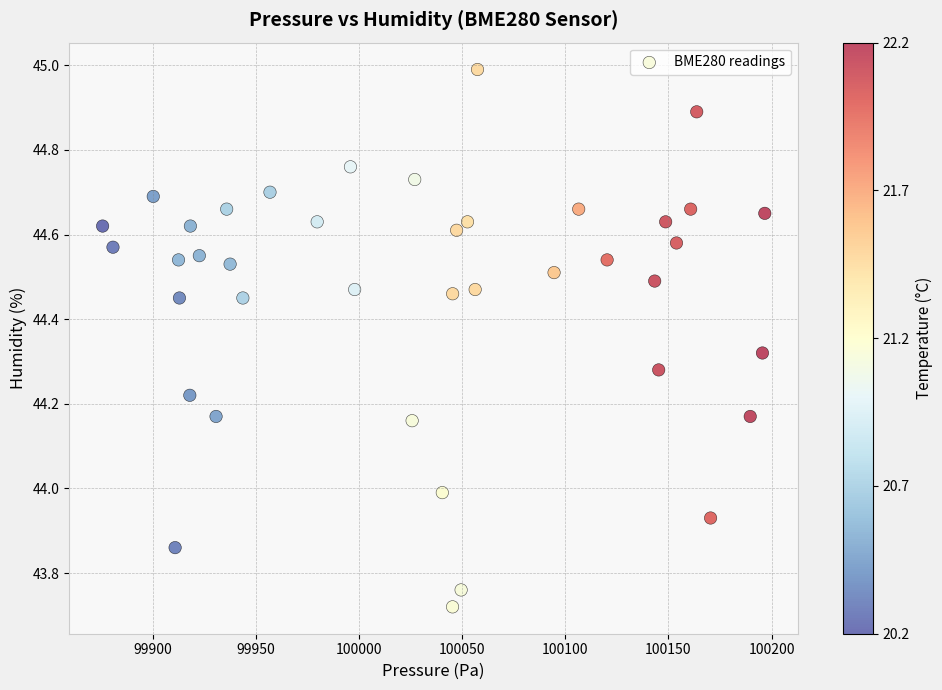

What is the range of Y values (max minus min)?

1.3